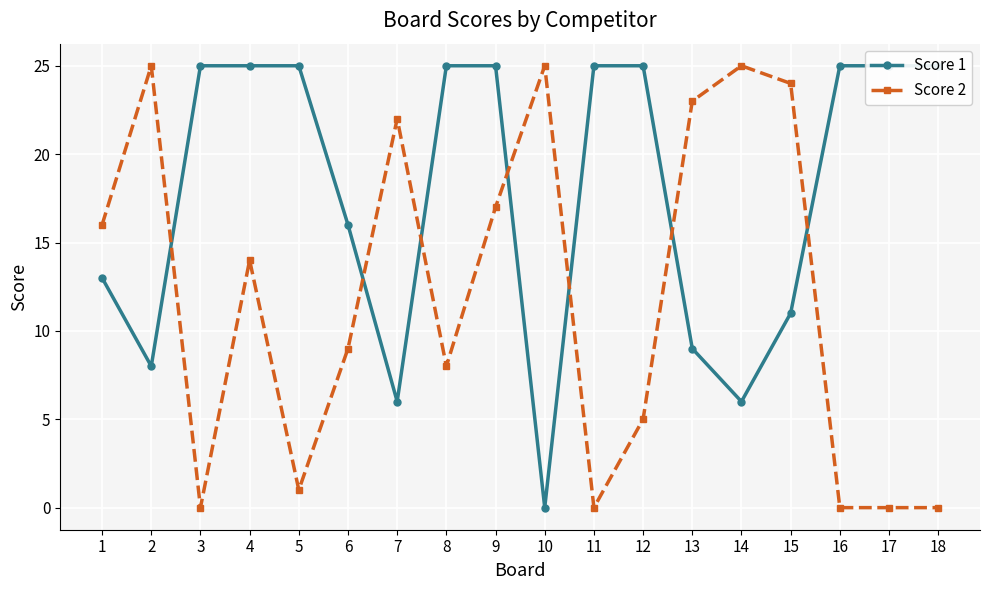

What is the sum of all Score 2 values?

214